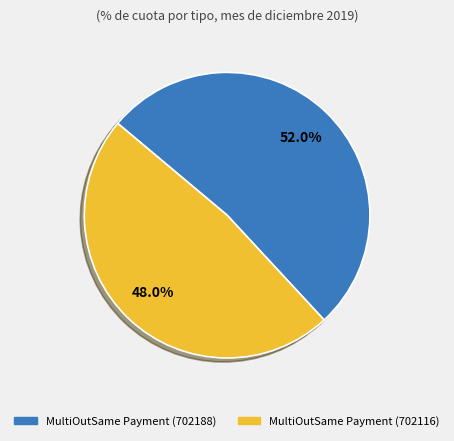

Rank the categories by value from highest to lowest.

MultiOutSame Payment (702188), MultiOutSame Payment (702116)